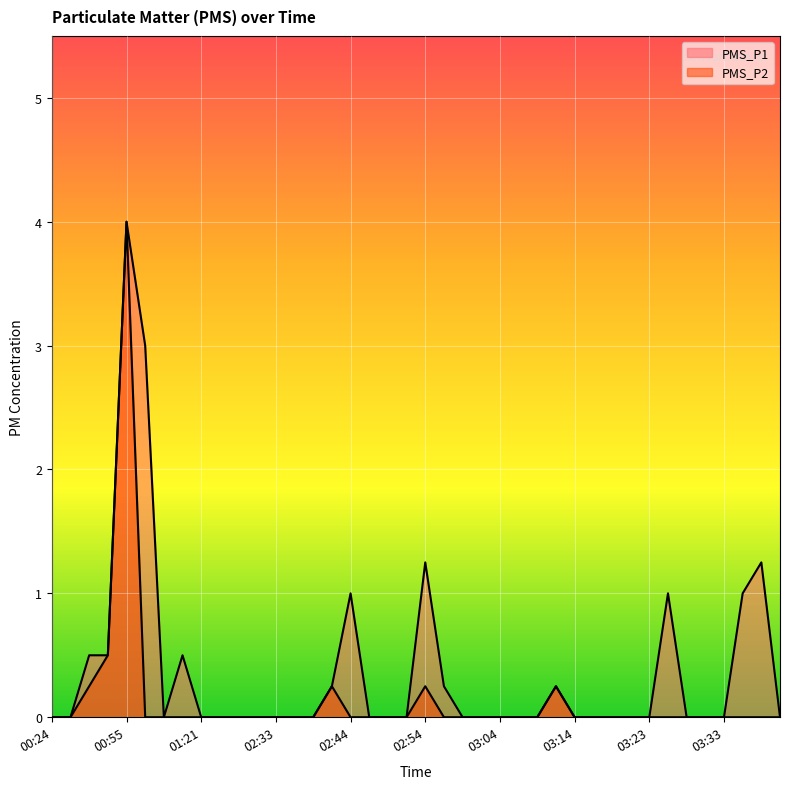

Rank the series by their maximum value, from lowest to highest.

PMS_P1, PMS_P2